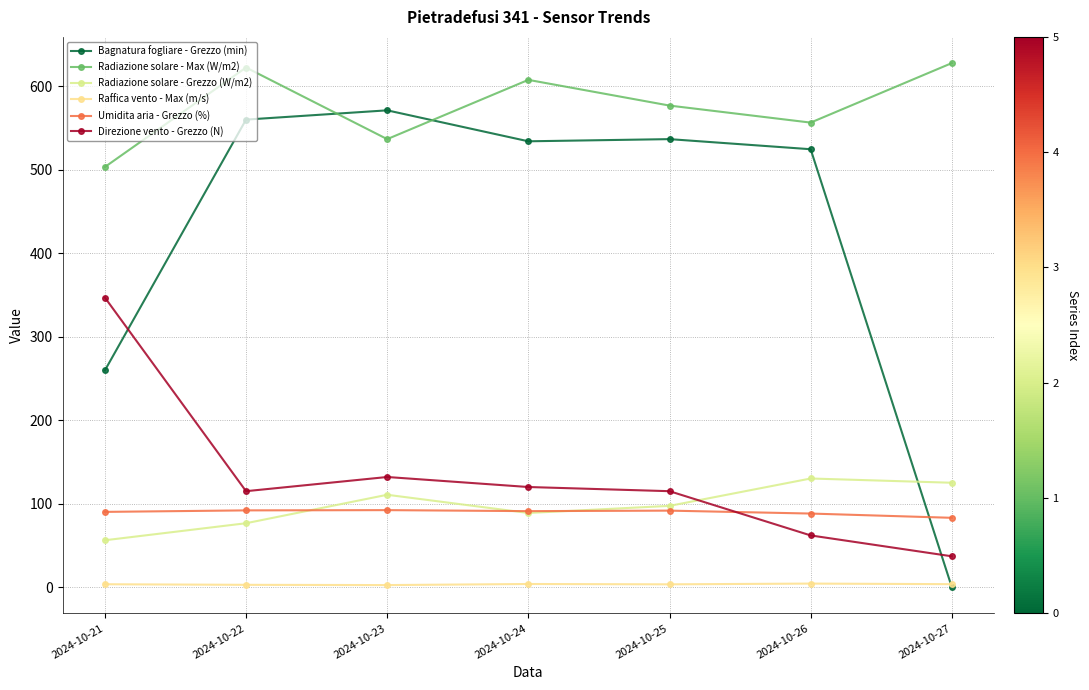

Reading right to left, what are all the values shown in this chart?

Bagnatura fogliare - Grezzo (min): 2024-10-27=0.0	2024-10-26=524.7	2024-10-25=536.8	2024-10-24=534.2	2024-10-23=571.3	2024-10-22=560.2	2024-10-21=259.7
Radiazione solare - Max (W/m2): 2024-10-27=627.9	2024-10-26=556.6	2024-10-25=577.0	2024-10-24=607.8	2024-10-23=536.8	2024-10-22=622.6	2024-10-21=503.4
Radiazione solare - Grezzo (W/m2): 2024-10-27=125.1	2024-10-26=130.2	2024-10-25=97.4	2024-10-24=88.9	2024-10-23=110.7	2024-10-22=76.6	2024-10-21=56.2
Raffica vento - Max (m/s): 2024-10-27=3.6	2024-10-26=4.3	2024-10-25=3.4	2024-10-24=3.8	2024-10-23=2.5	2024-10-22=2.8	2024-10-21=3.5
Umidita aria - Grezzo (%): 2024-10-27=83.1	2024-10-26=88.2	2024-10-25=91.7	2024-10-24=91.1	2024-10-23=92.3	2024-10-22=92.0	2024-10-21=90.2
Direzione vento - Grezzo (N): 2024-10-27=37.0	2024-10-26=62.0	2024-10-25=115.0	2024-10-24=120.0	2024-10-23=132.0	2024-10-22=115.0	2024-10-21=347.0